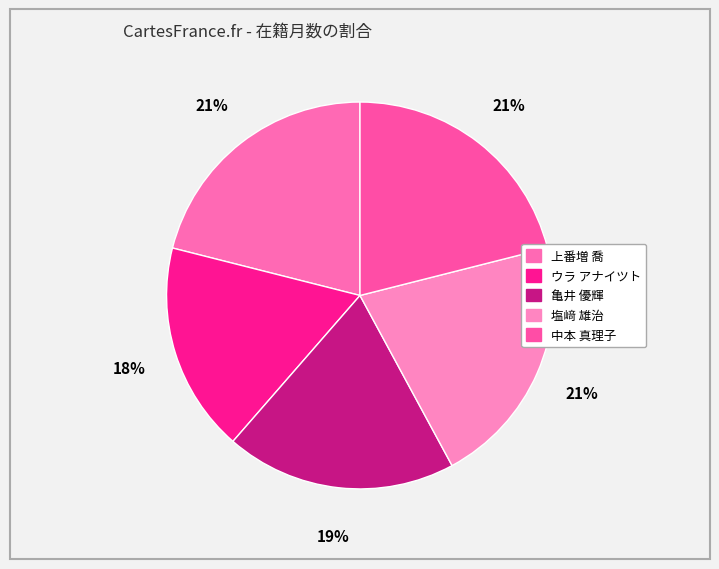

Combined, do 上番増 喬 and ウラ アナイツト account for over 50%?

No